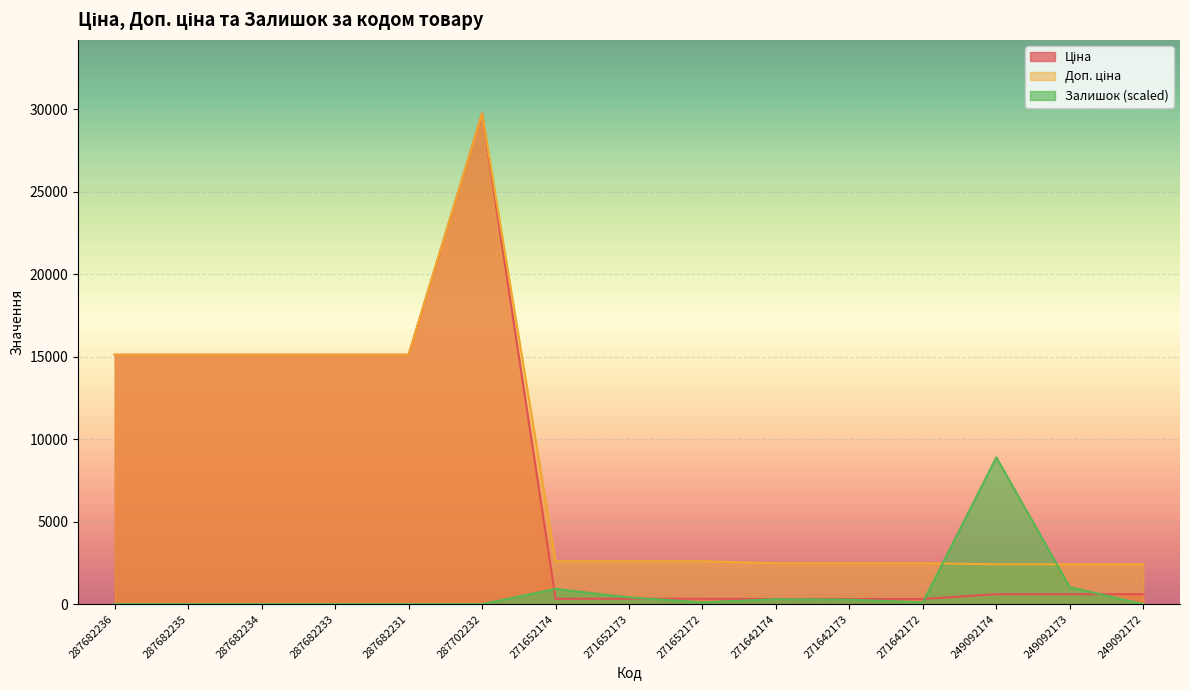

Where is Доп. ціна nearest to the value 16081?

287682236